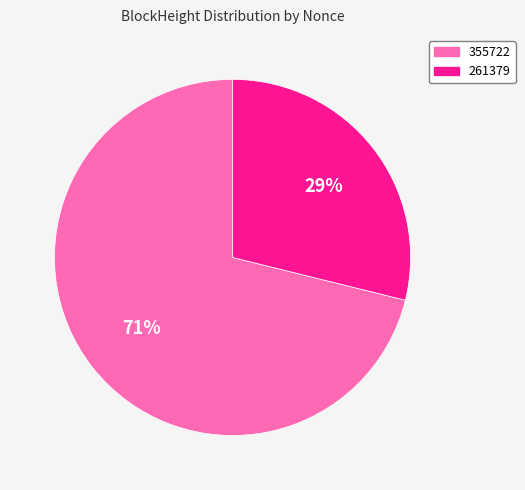

What is the majority slice?

355722